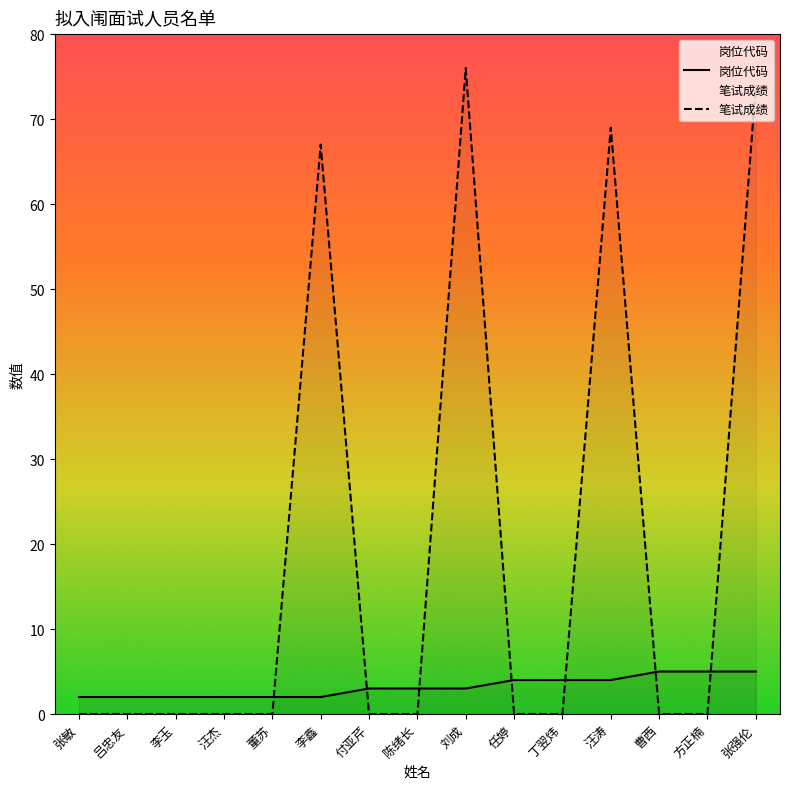

Is it true that 笔试成绩 equals 101 at 李鑫?

False